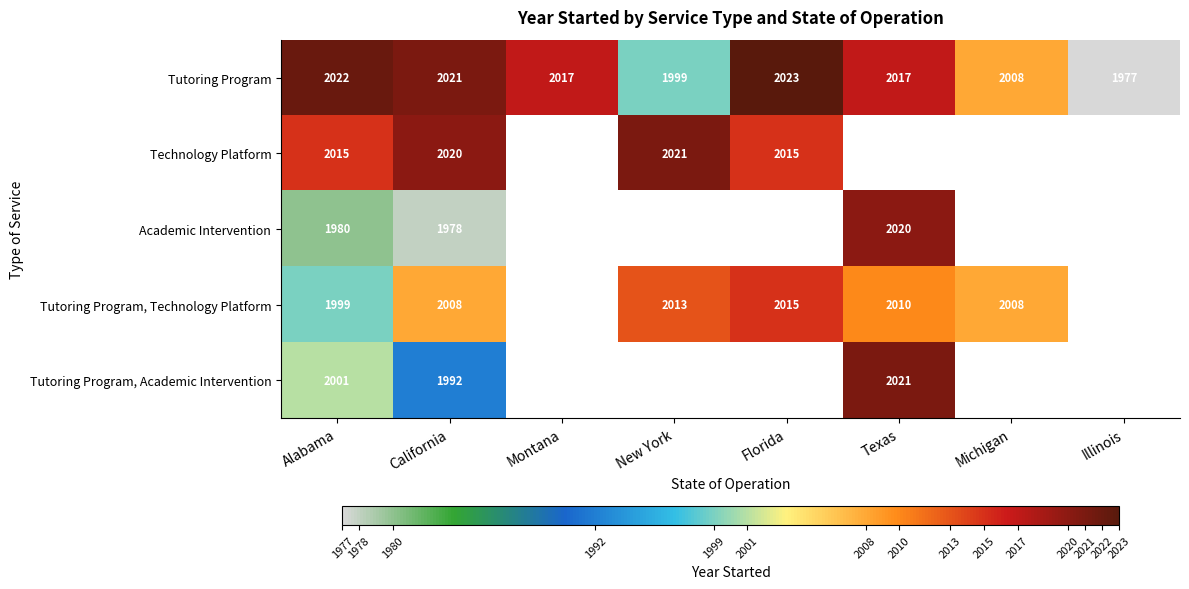

What is the total value across all series at Alabama?

10017